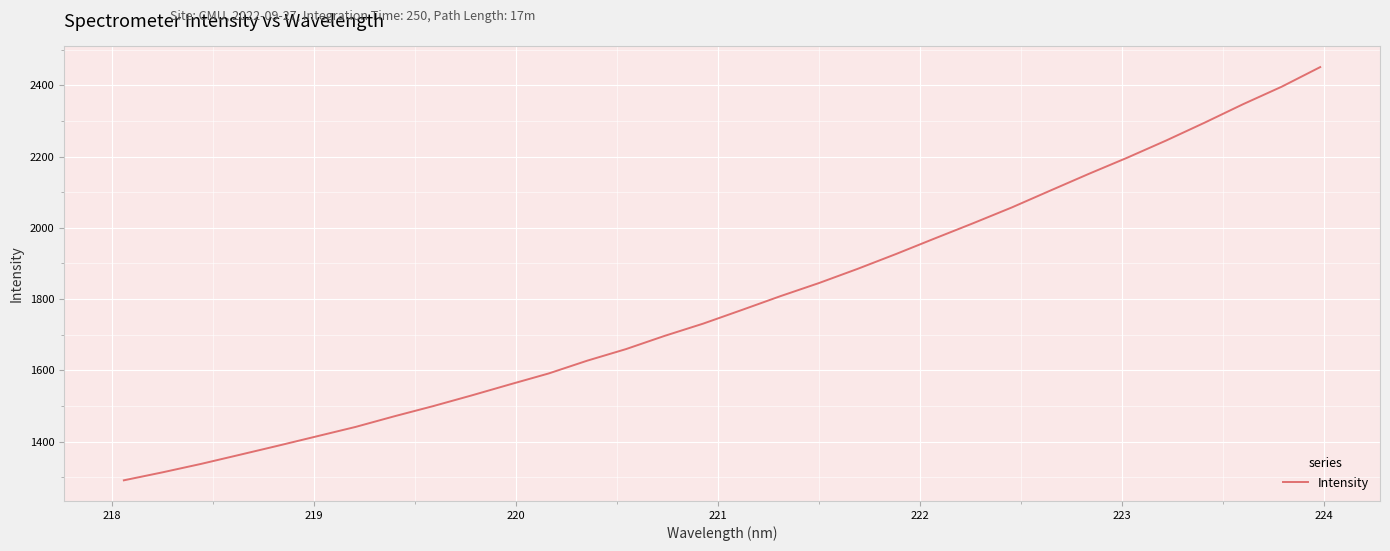

Does the chart display data point markers on the line(s)?

No